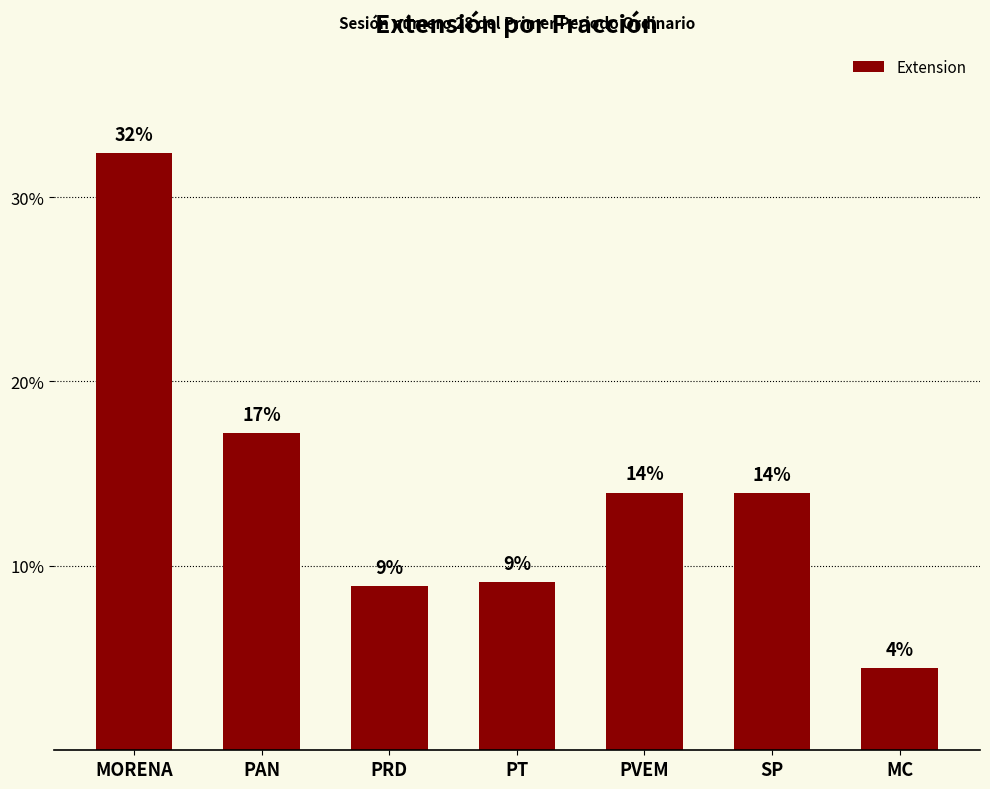

Are the bars horizontal?

No